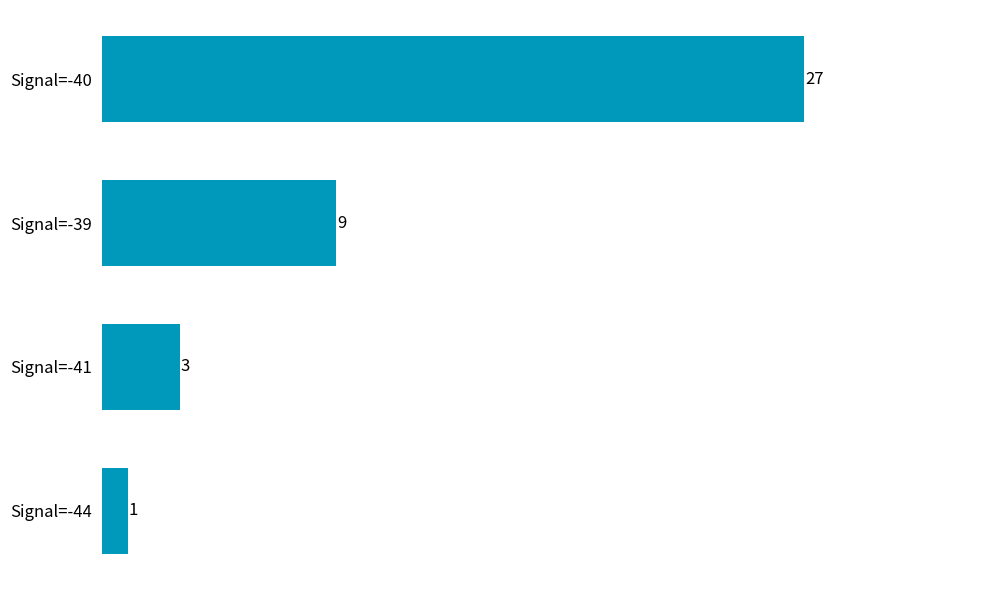

The value at Signal=-40 is 17. True or false?

False